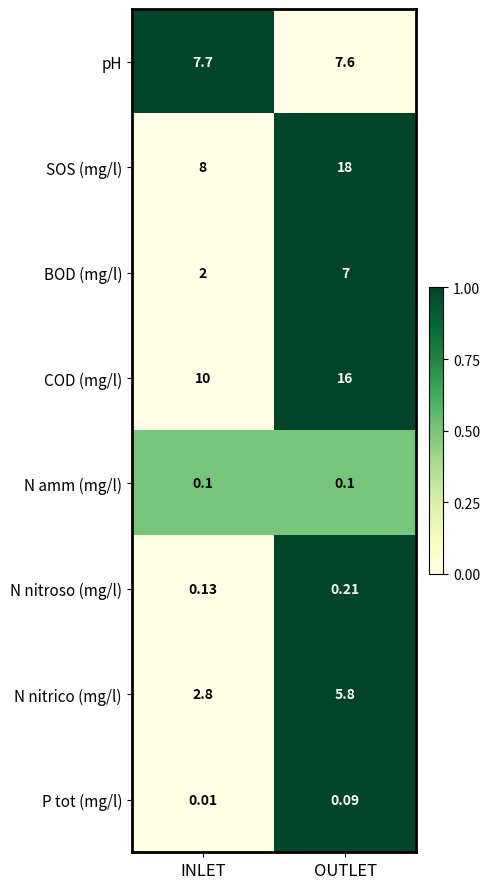

Rank the series at OUTLET from highest to lowest value.

SOS (mg/l), COD (mg/l), pH, BOD (mg/l), N nitrico (mg/l), N nitroso (mg/l), N amm (mg/l), P tot (mg/l)